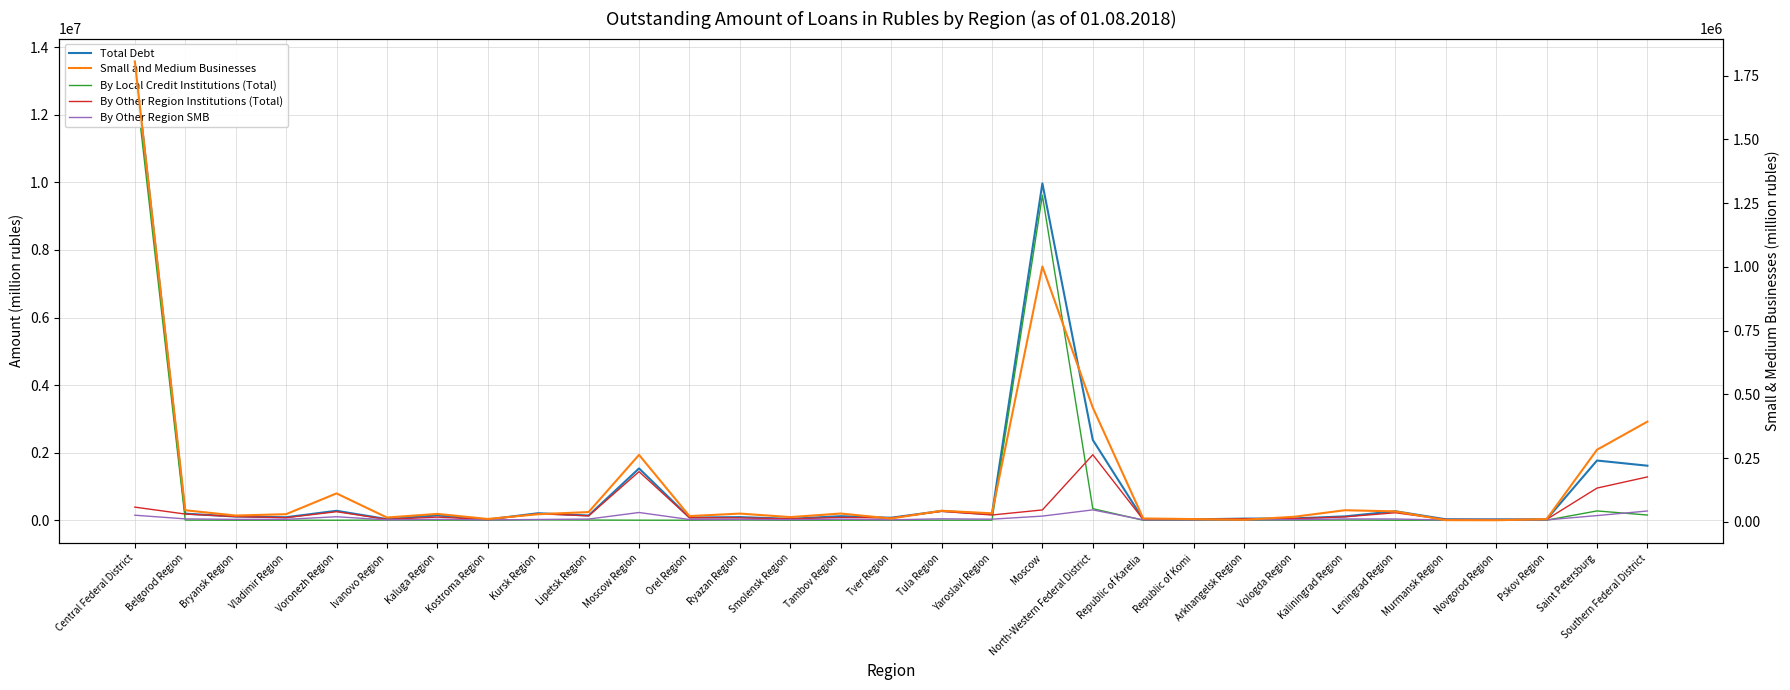

Is this an area chart (filled region under the line)?

No